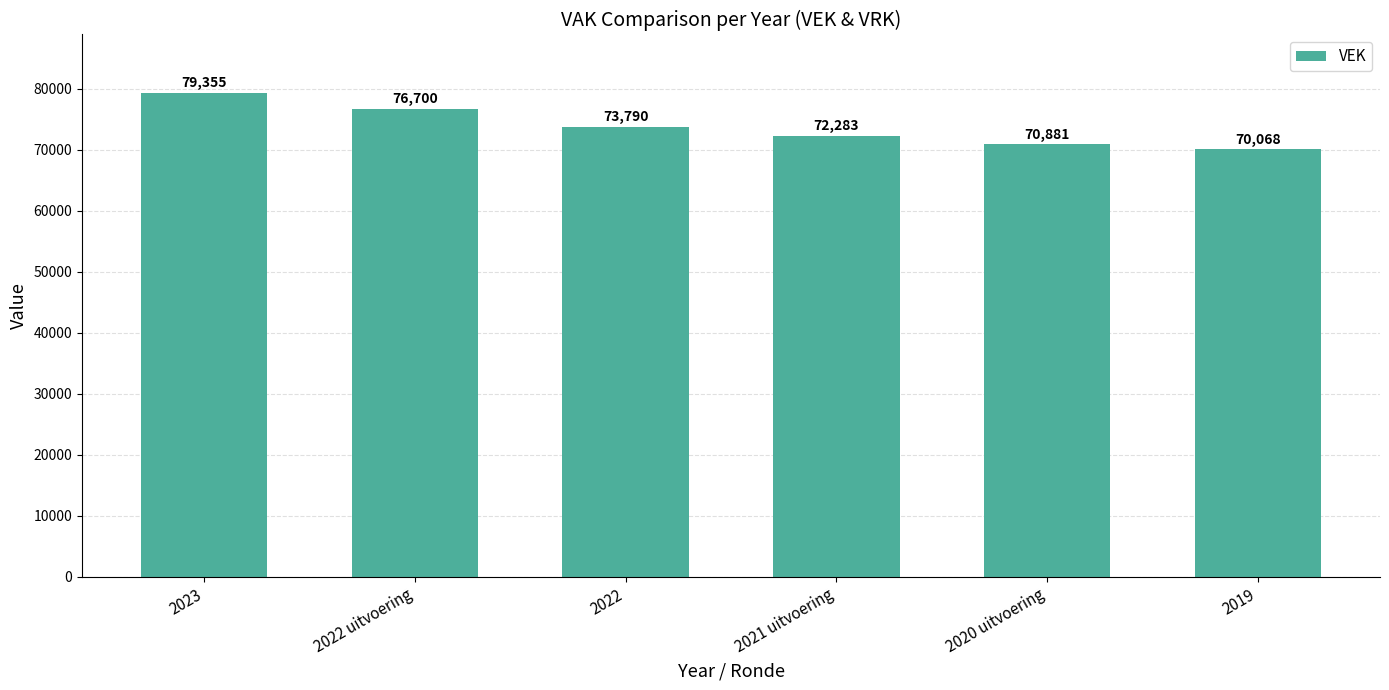

Reading left to right, extract all data points from this chart.

2023=79355	2022 uitvoering=76700	2022=73790	2021 uitvoering=72283	2020 uitvoering=70881	2019=70068